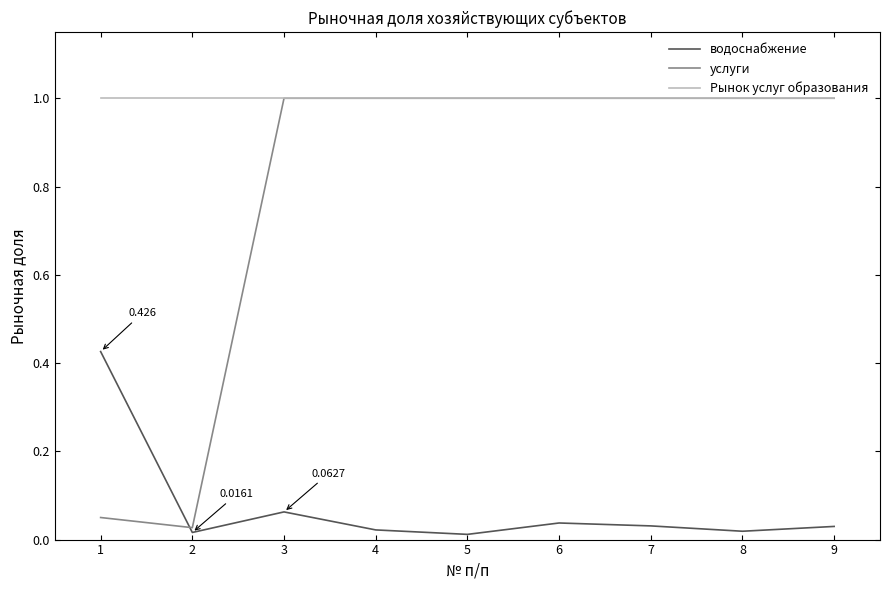

True or false: водоснабжение and Рынок услуг образования intersect in this chart.

False